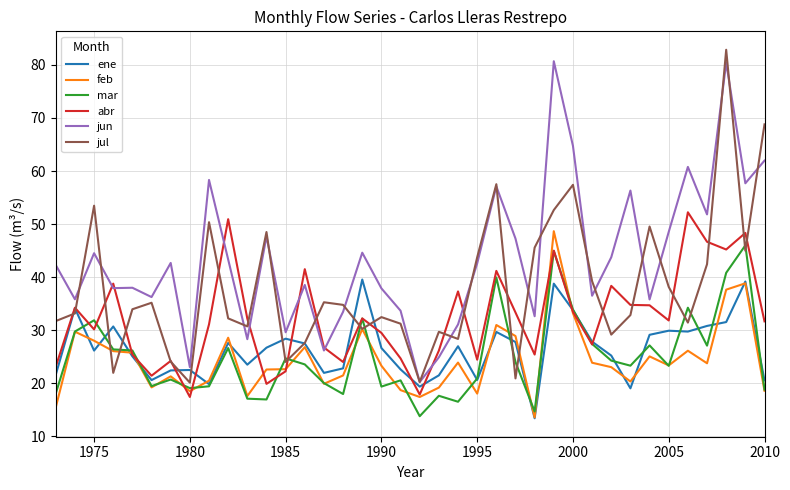

What is the greatest value displayed?

82.9